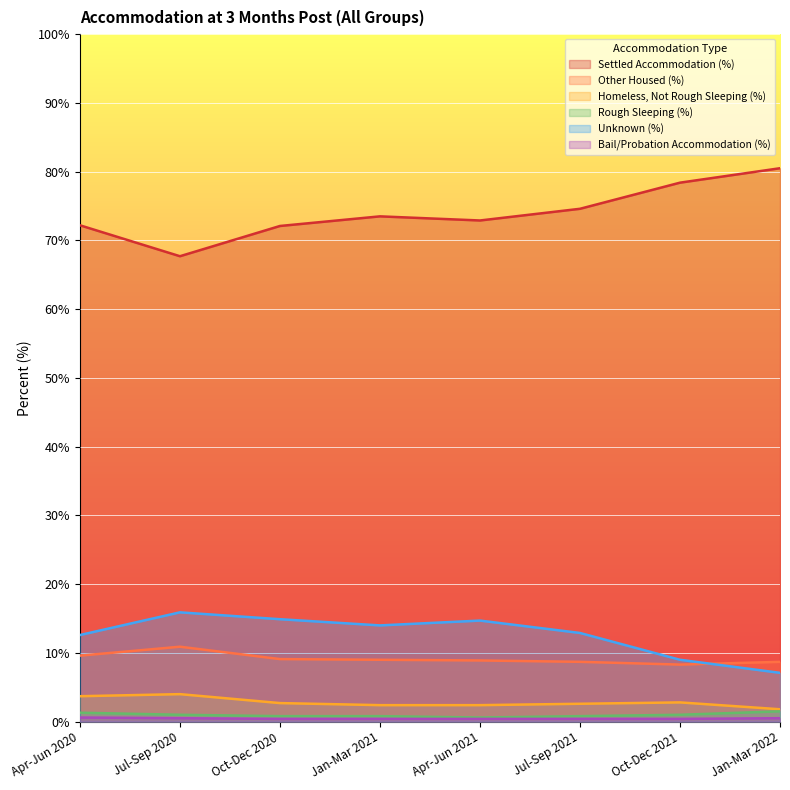

How many distinct data groups are displayed?

6